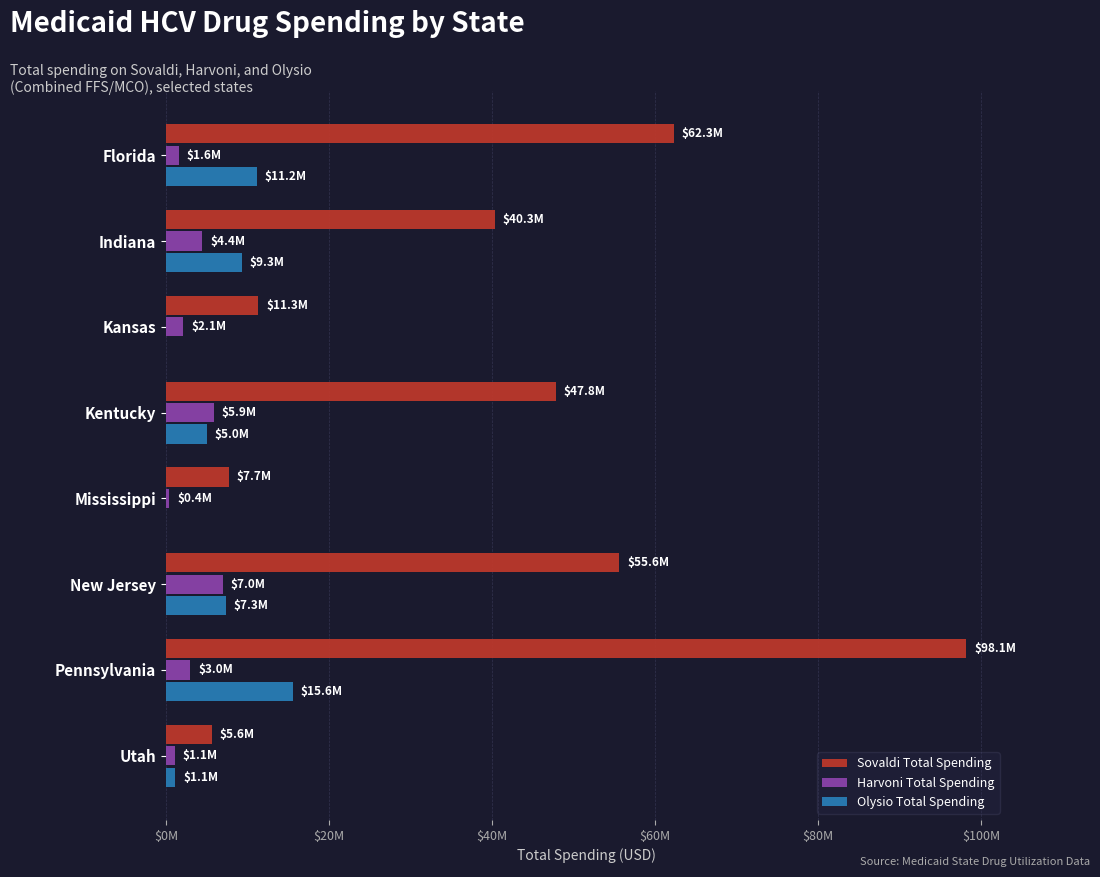

What are all the series names shown in the legend?

Sovaldi Total Spending, Harvoni Total Spending, Olysio Total Spending